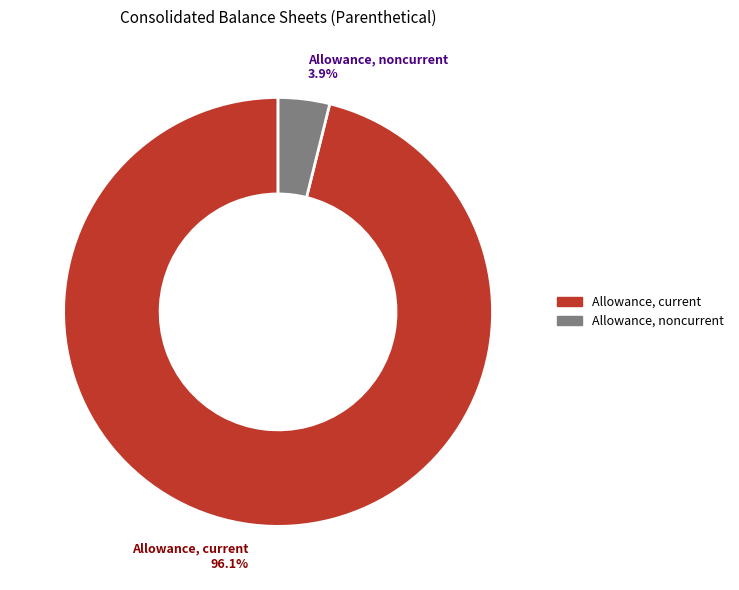

Which slice is the smallest?

Allowance, noncurrent